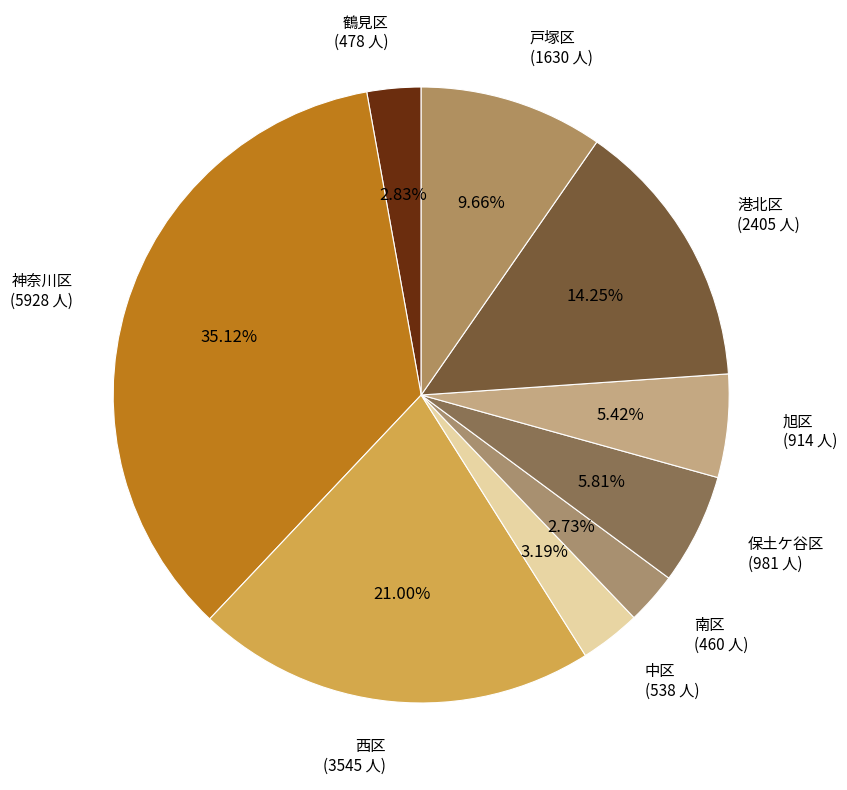

What percentage is the 保土ケ谷区 slice, to the nearest percent?

6%